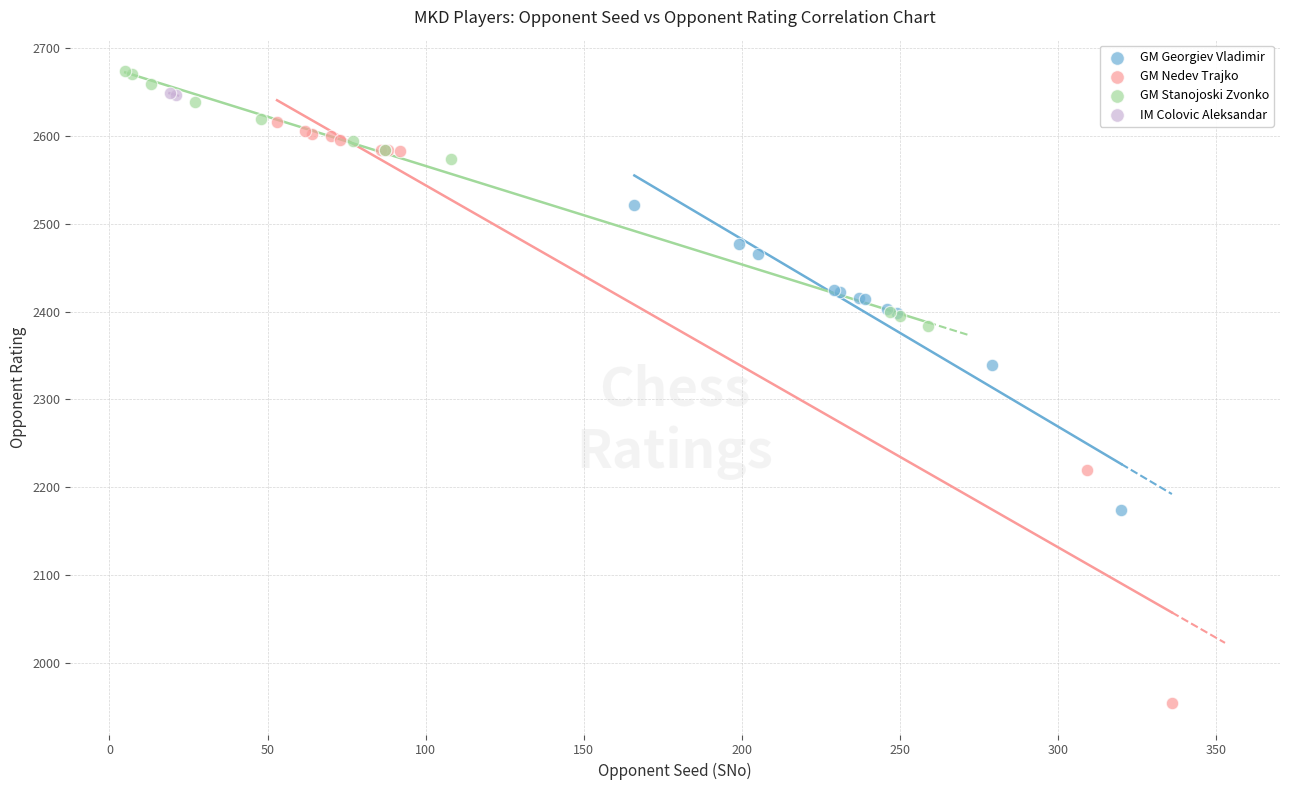

What are all the series names shown in the legend?

GM Georgiev Vladimir, GM Nedev Trajko, GM Stanojoski Zvonko, IM Colovic Aleksandar